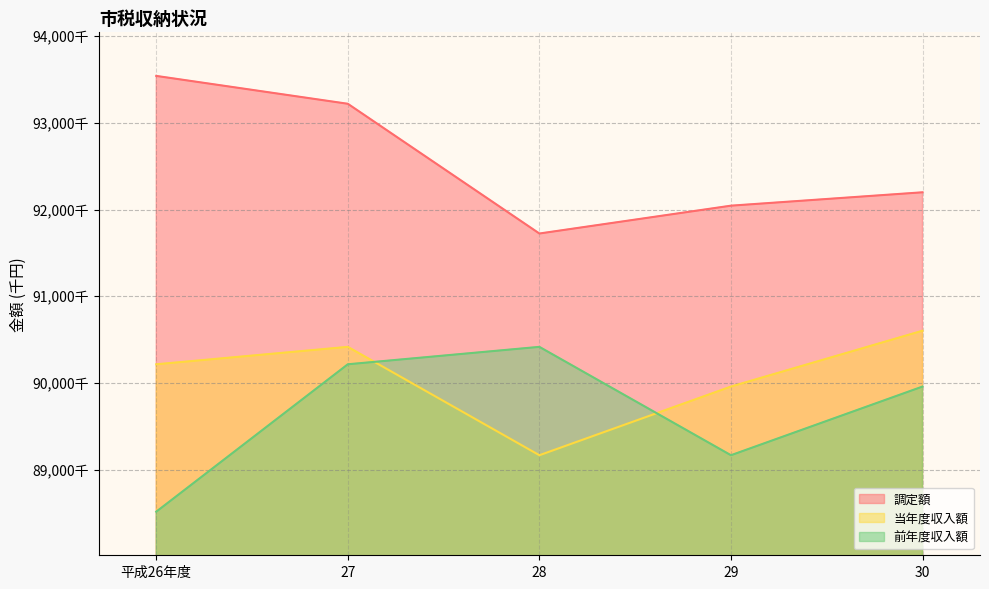

What are all the series names shown in the legend?

調定額, 当年度収入額, 前年度収入額